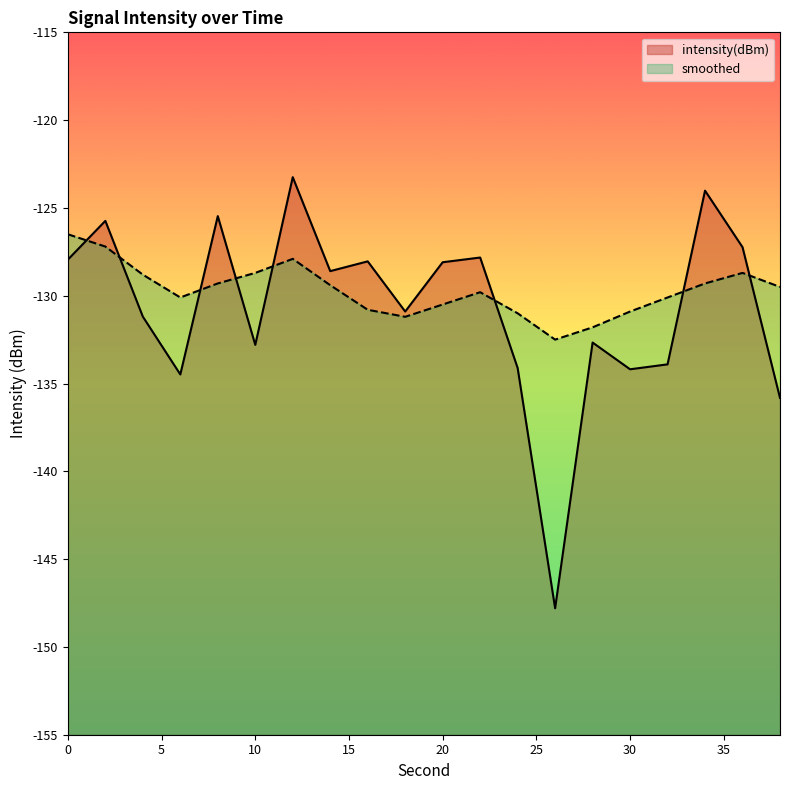

What is the difference between the maximum and minimum values in the smoothed series?

6.0